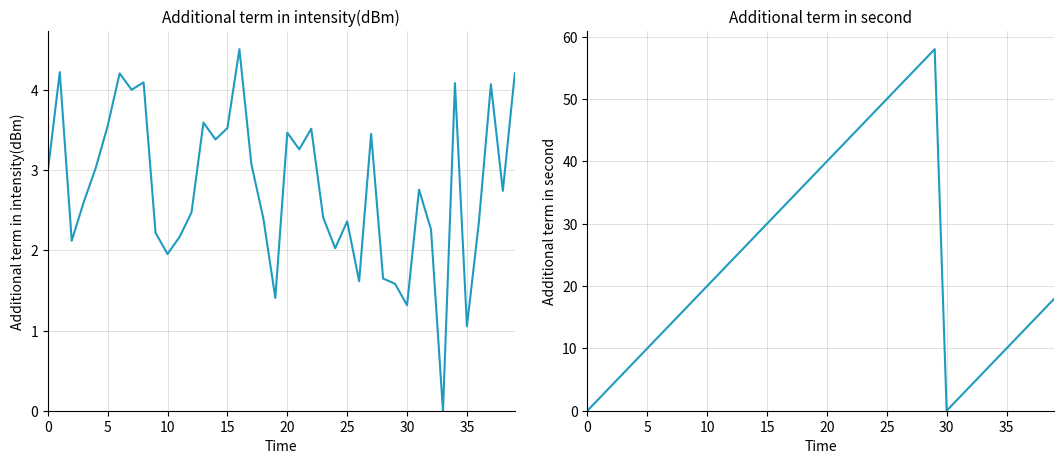

Between 15 and 10, which is larger?

15